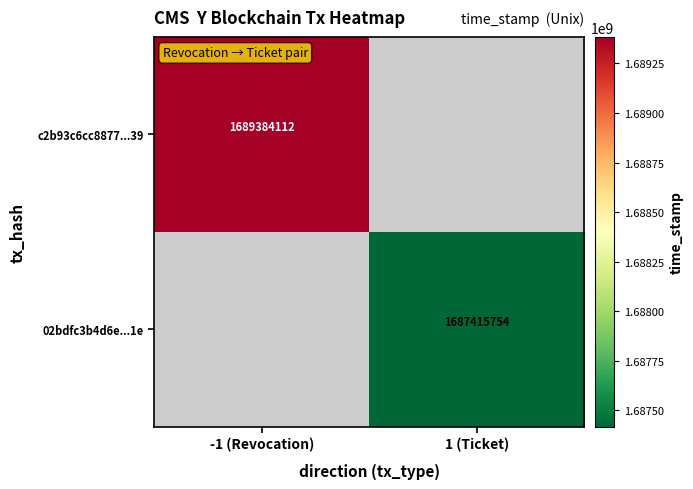

Is the value of 02bdfc3b4d6e...1e at 1 (Ticket) greater than the value of c2b93c6cc8877...39 at -1 (Revocation)?

No